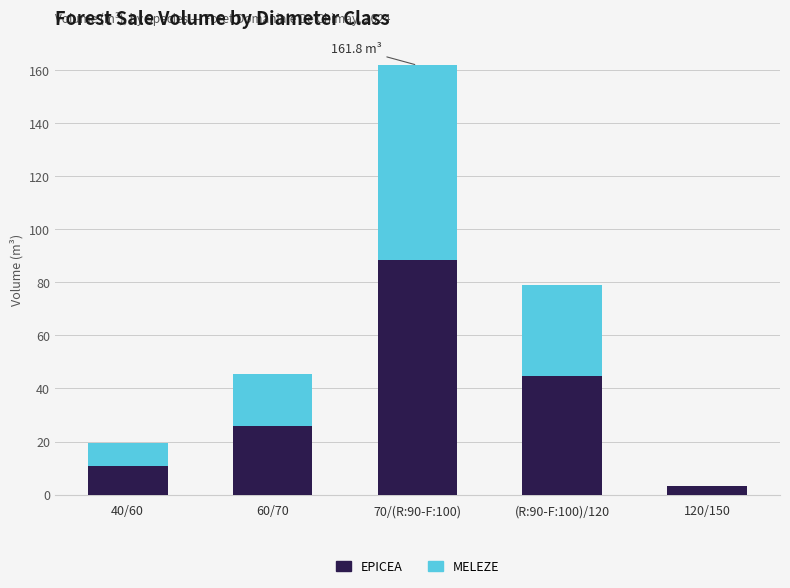

What is the highest value of the EPICEA series?

88.3